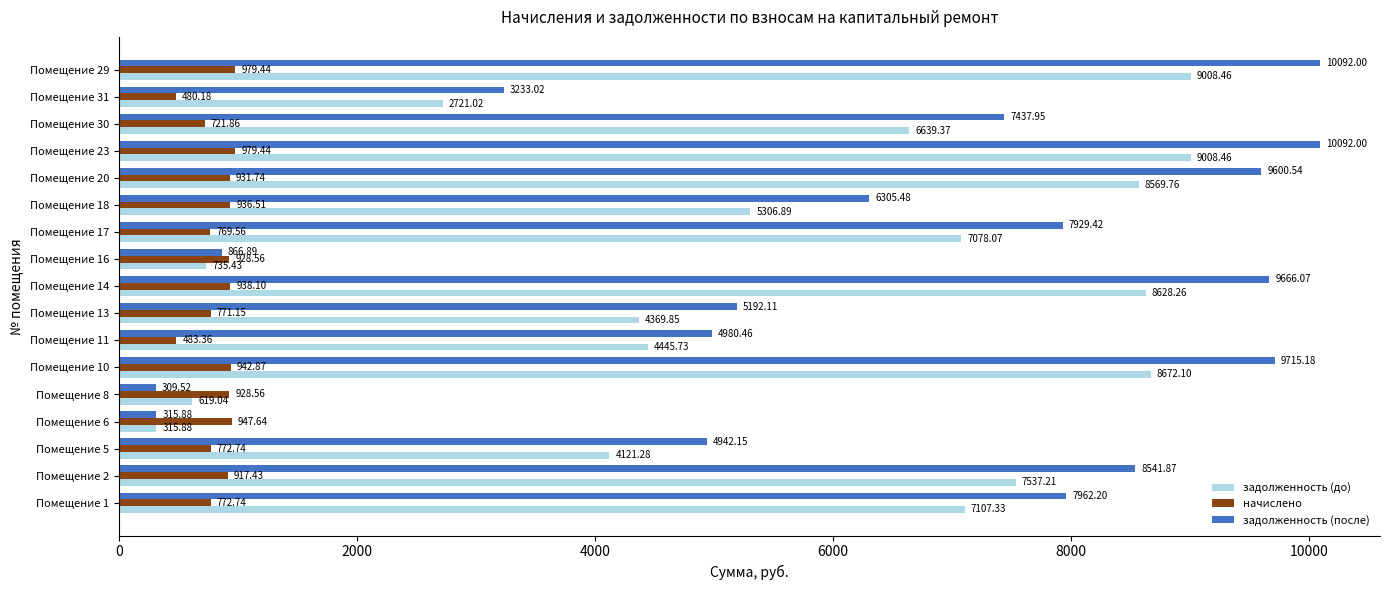

What is the average value of the задолженность (до) series?

5581.4